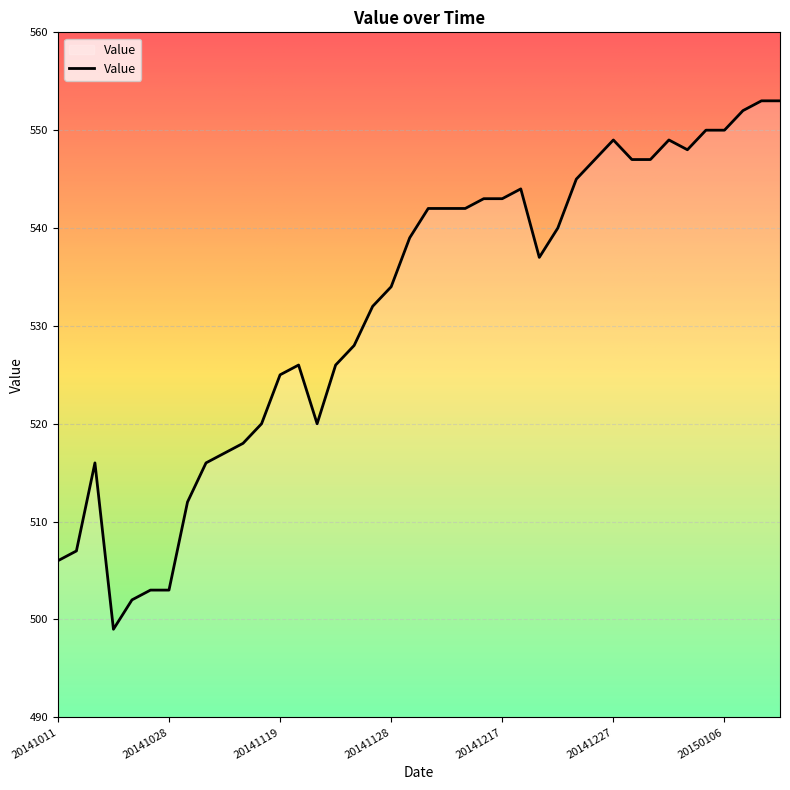

What is the difference between the maximum and minimum values?

54